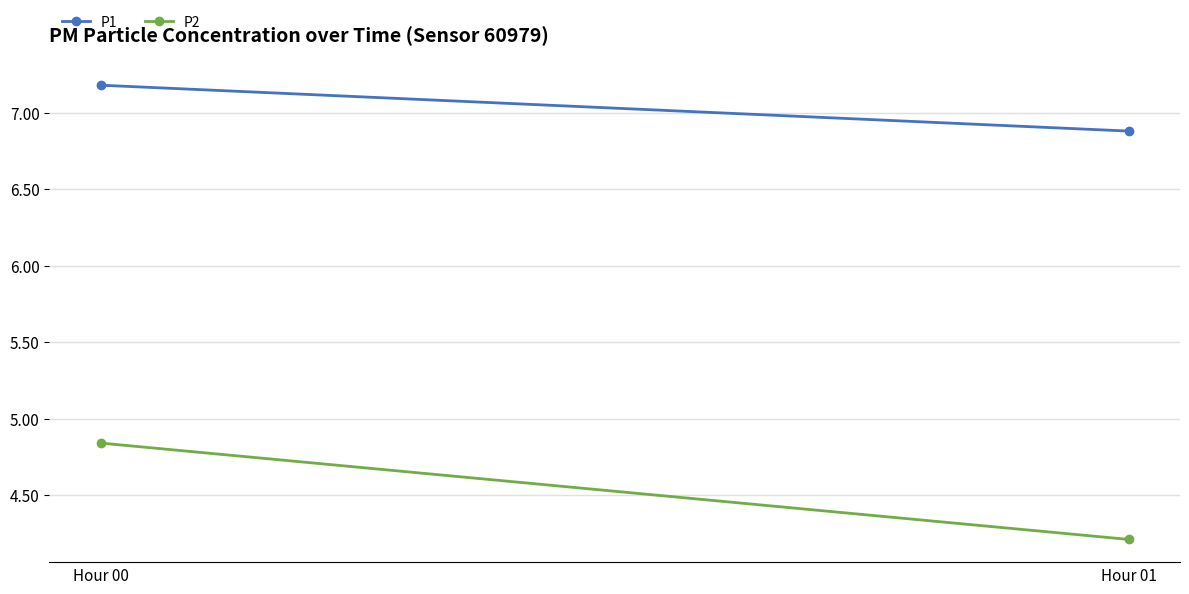

True or false: P2 has a value of 3.2 at Hour 00.

False